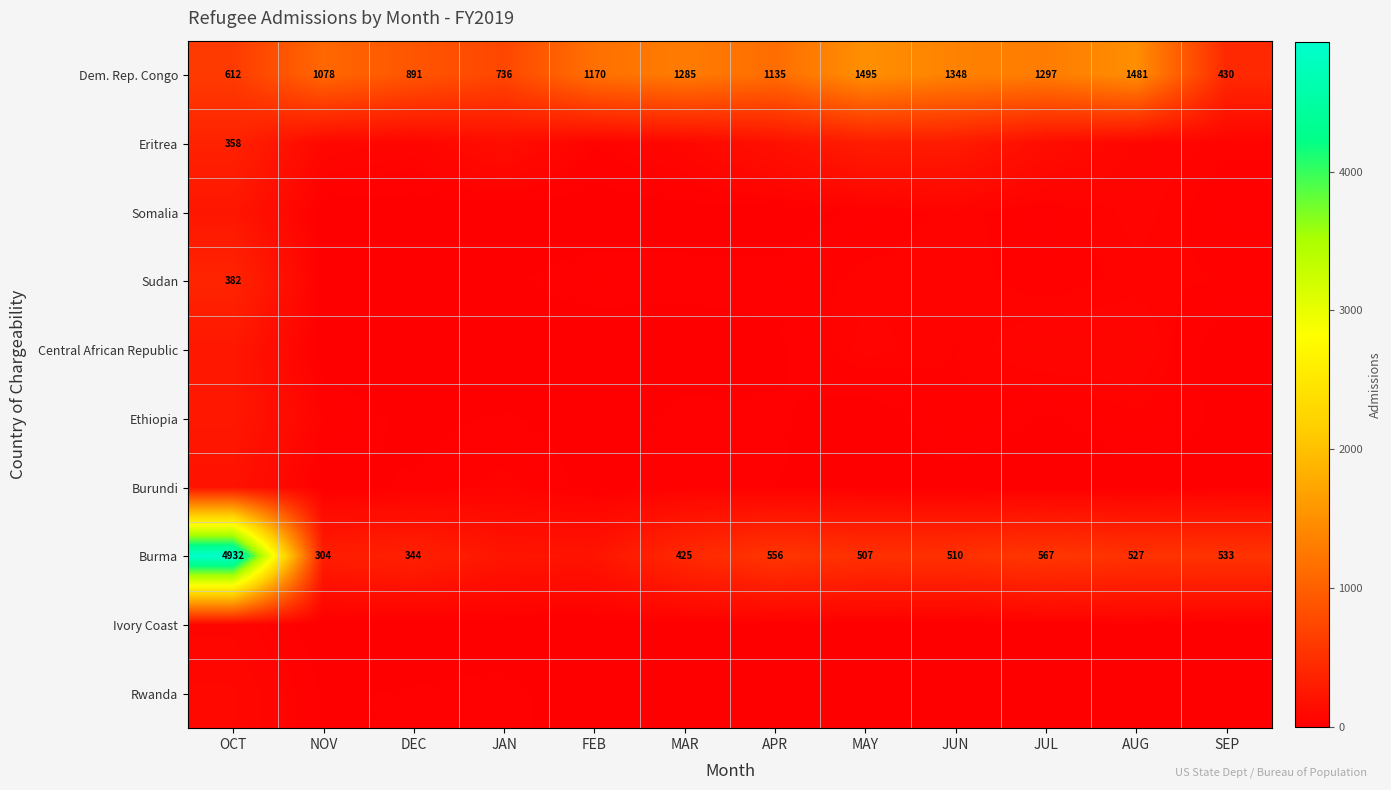

The Burma series shows 3234 at OCT. True or false?

False